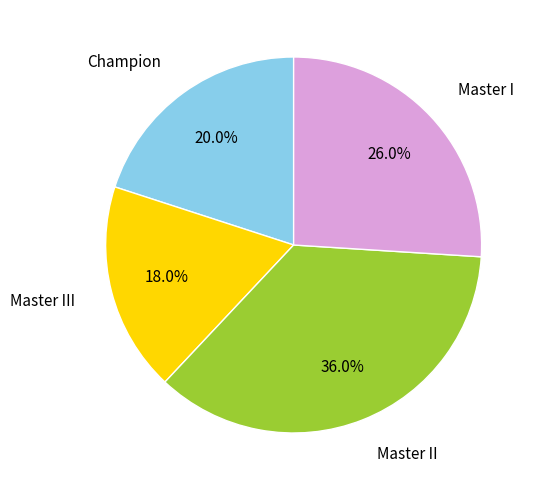

Is there any slice that represents more than half of the pie?

No